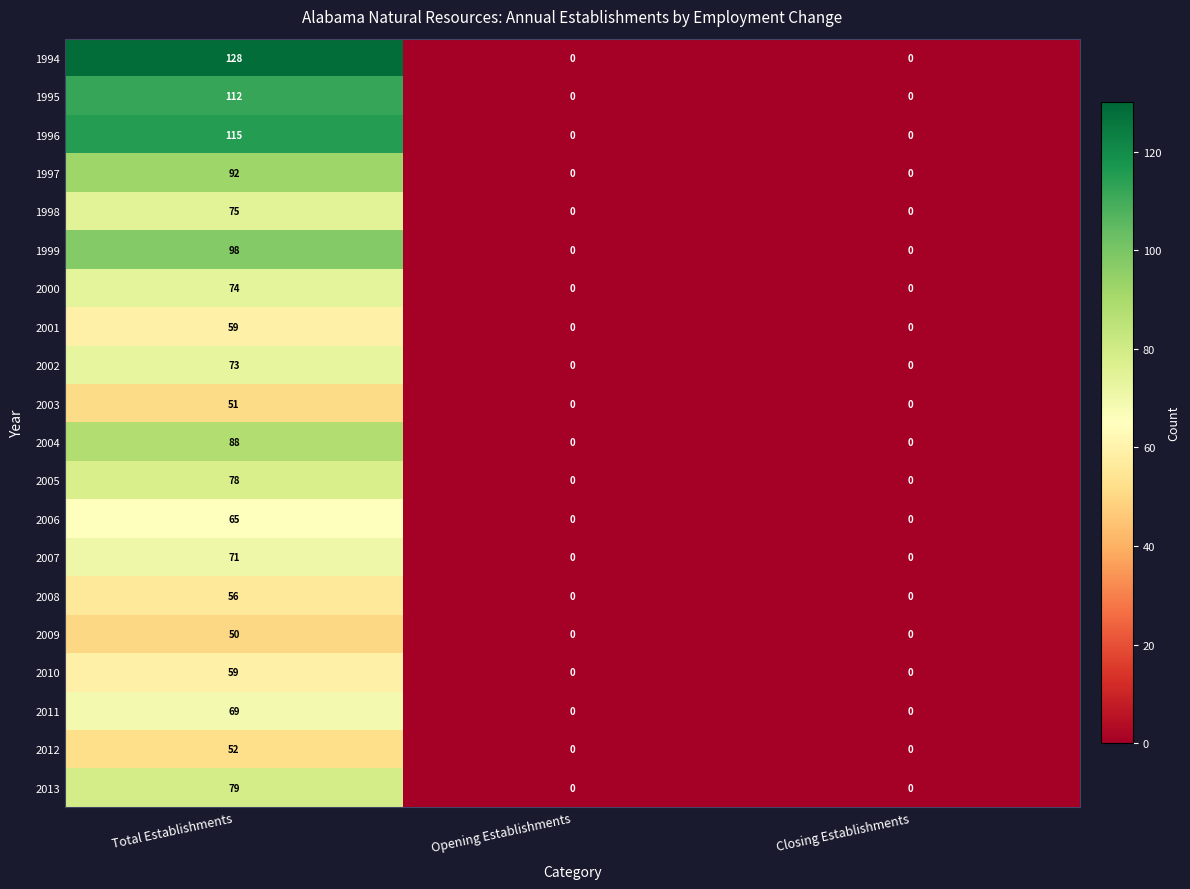

Which label corresponds to the largest value in the chart?

Total Establishments